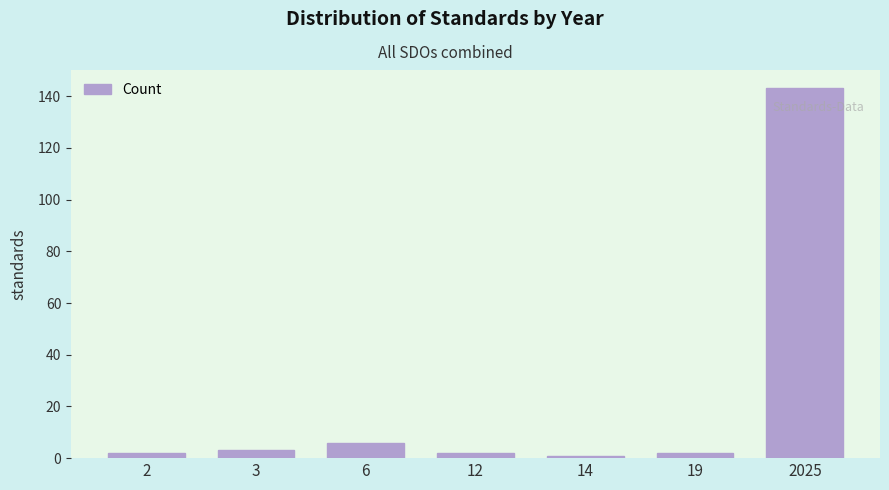

Reading left to right, extract all data points from this chart.

2	3	6	2	1	2	143